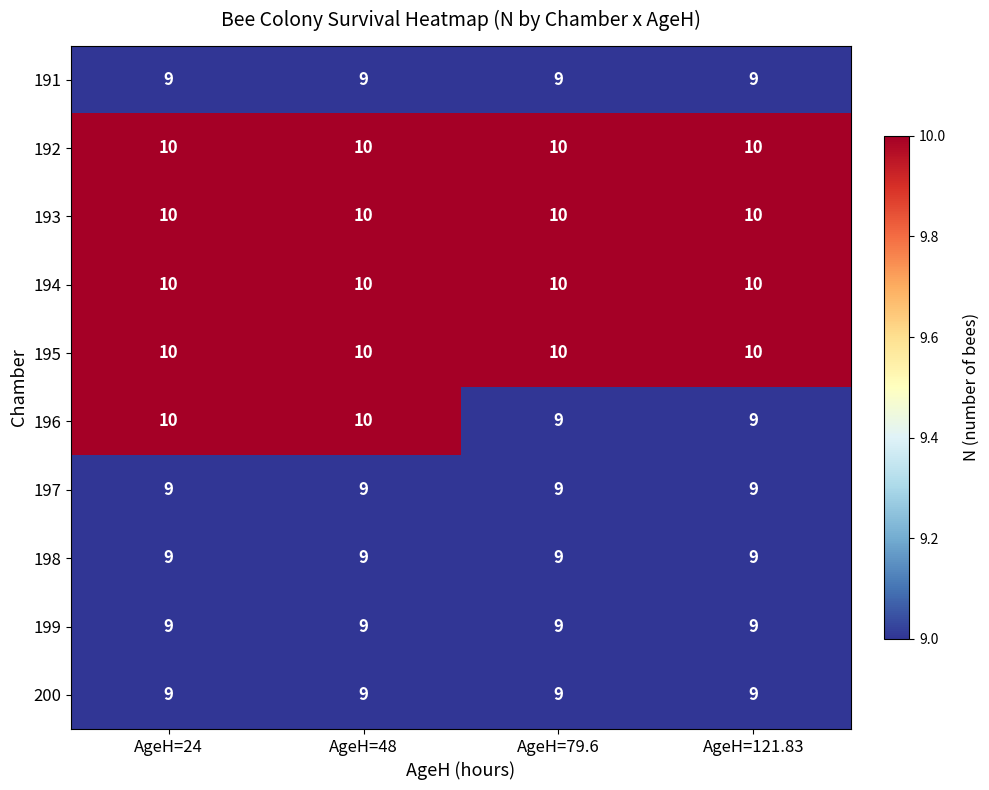

What is the maximum value shown in the chart?

10